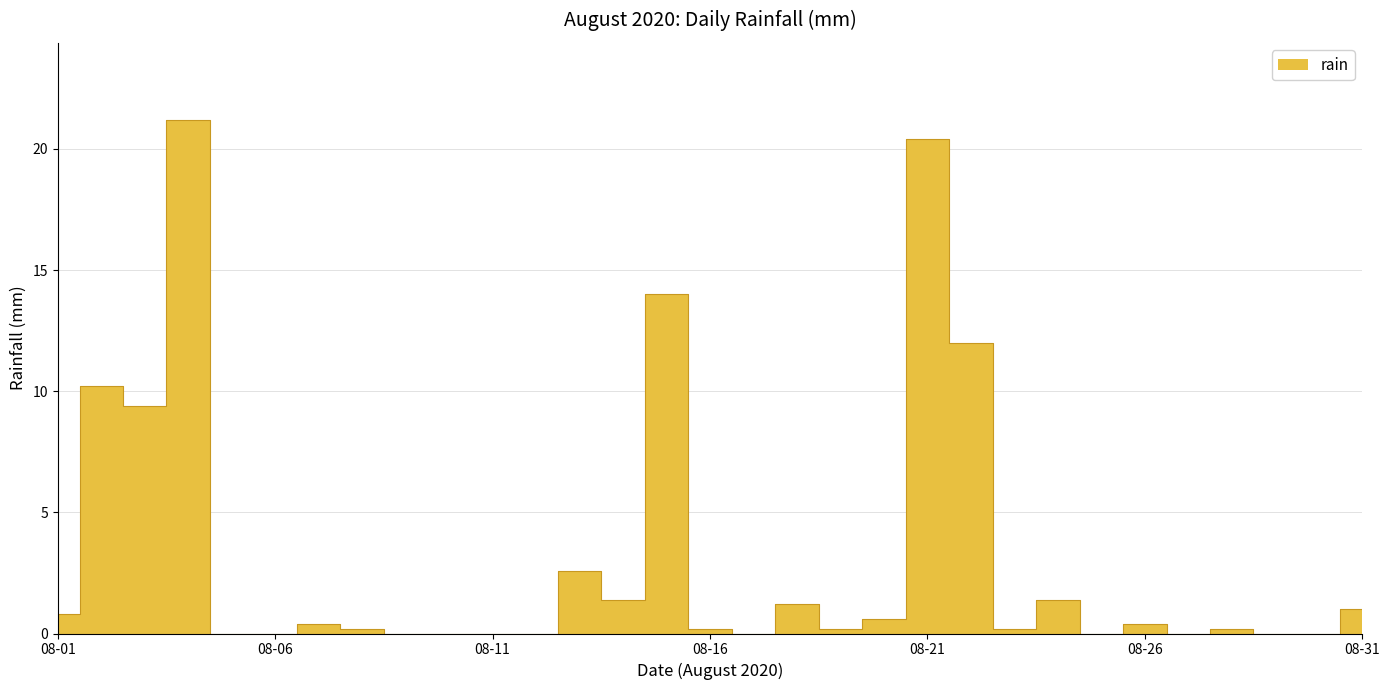

Count the number of values greater than 0.

20